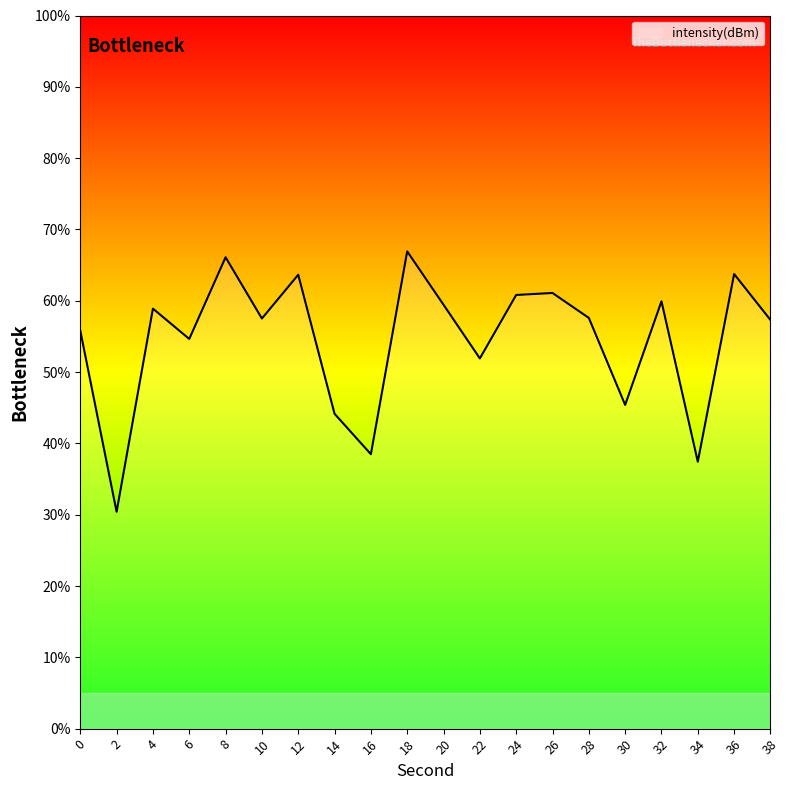

What is the approximate value at 0?

55.8